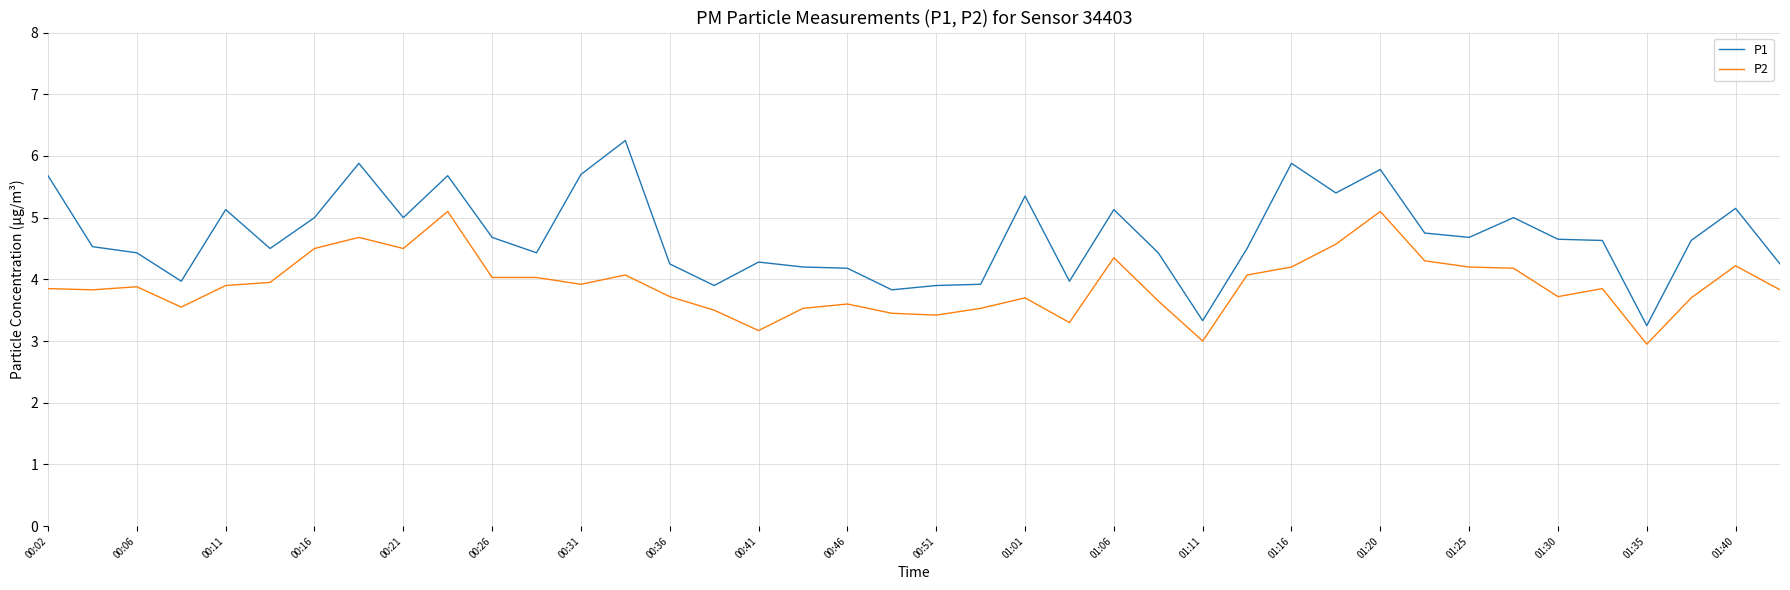

True or false: P2 and P1 cross at least once.

False